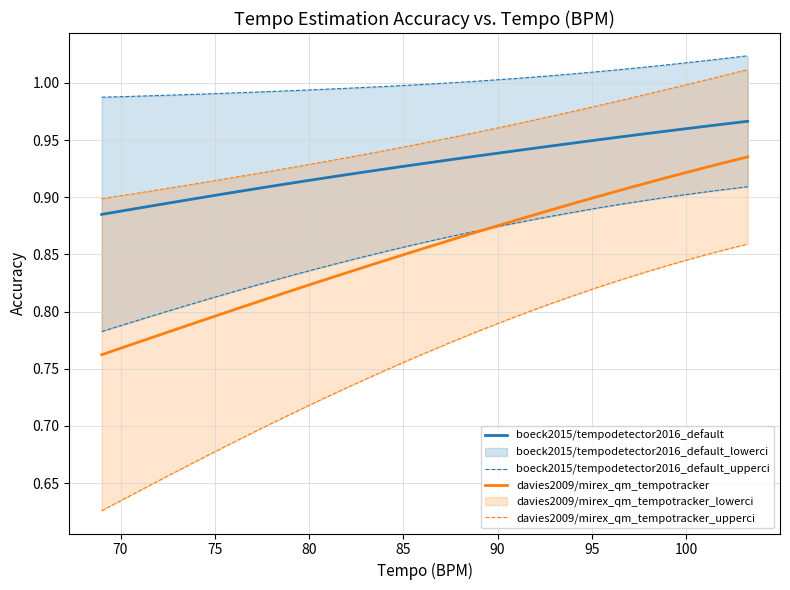

True or false: boeck2015/tempodetector2016_default and davies2009/mirex_qm_tempotracker intersect in this chart.

False